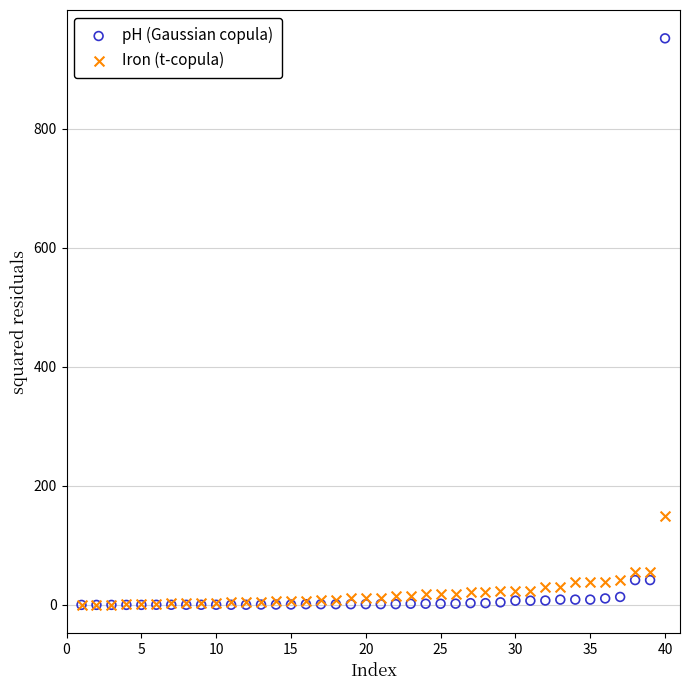

In the pH (Gaussian copula) series, what Y value is closest to 476?

41.7